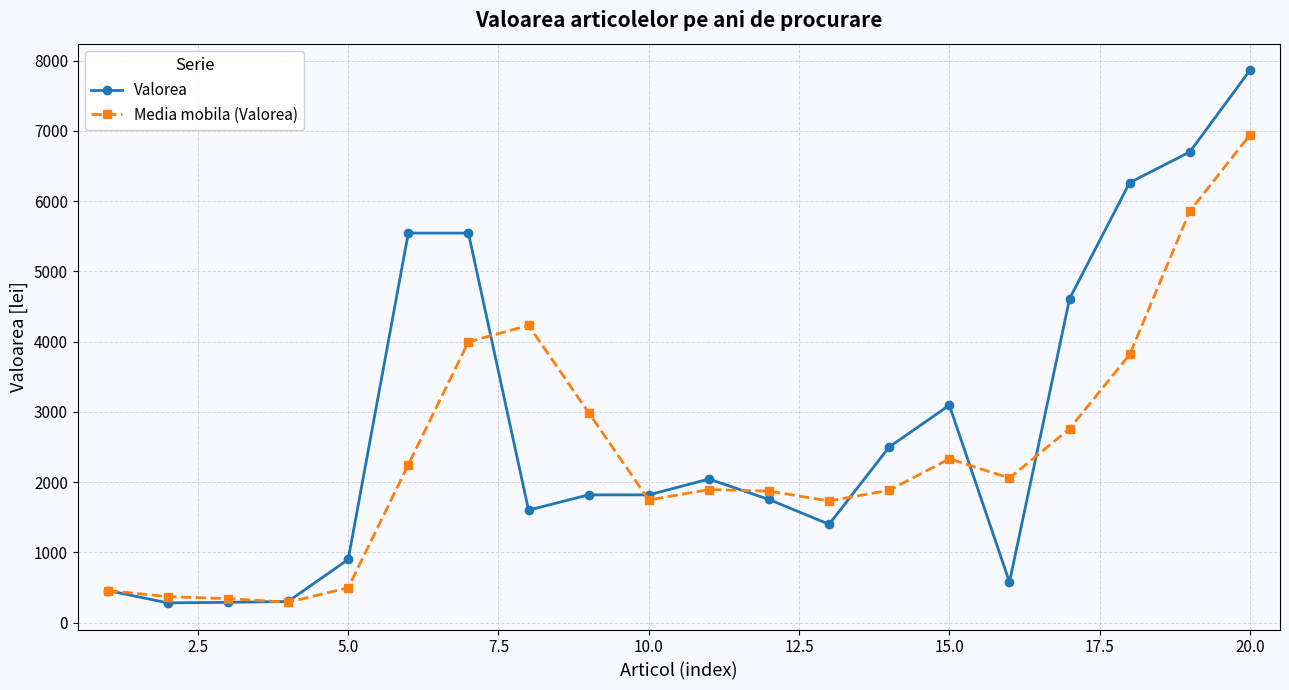

What is the value of the Valorea point at the 18th from the left?

6263.5